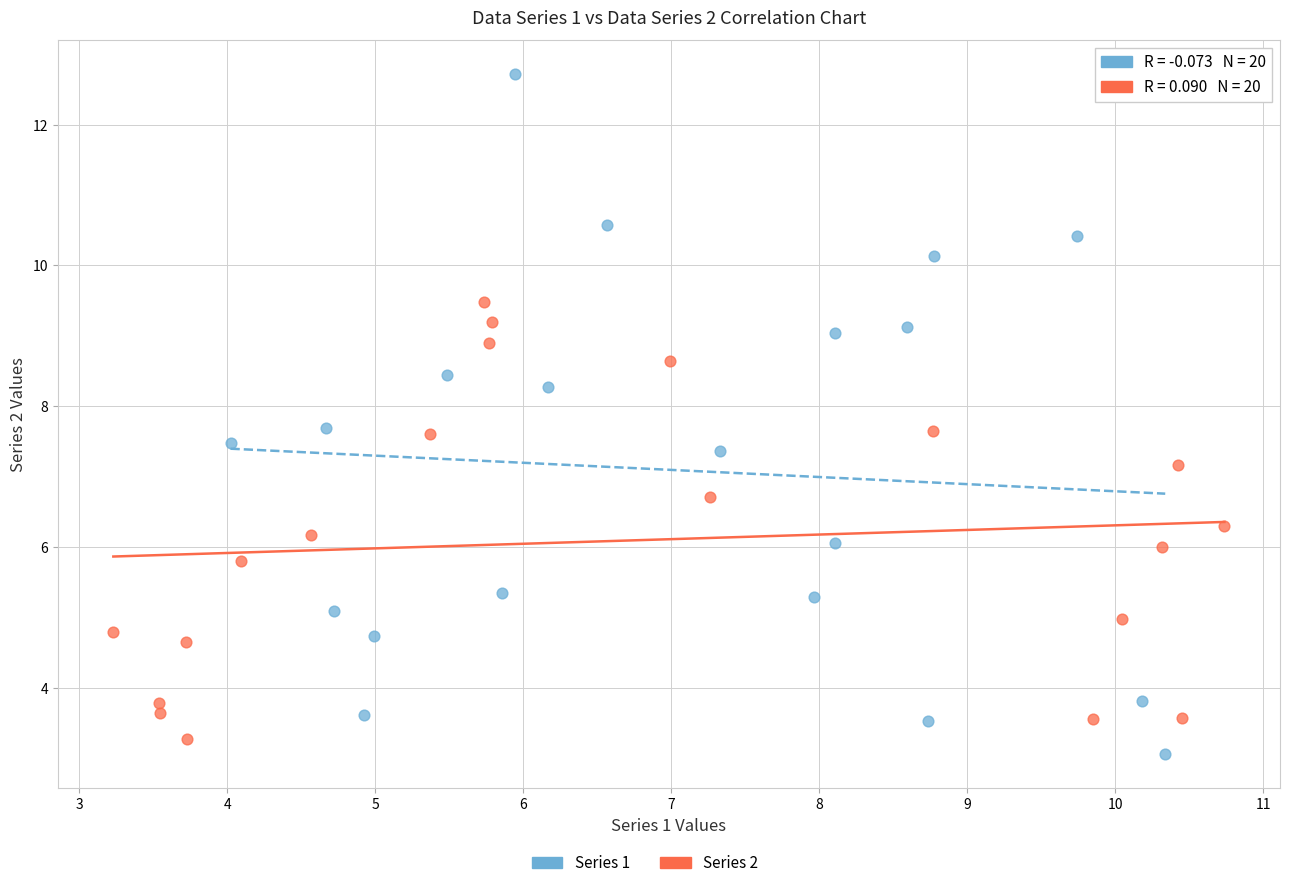

Which series reaches the maximum Y coordinate?

Series 1